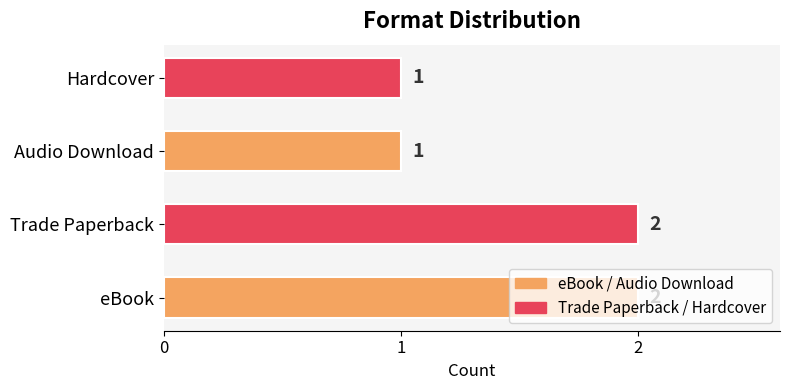

How many values are between 1 and 2?

4